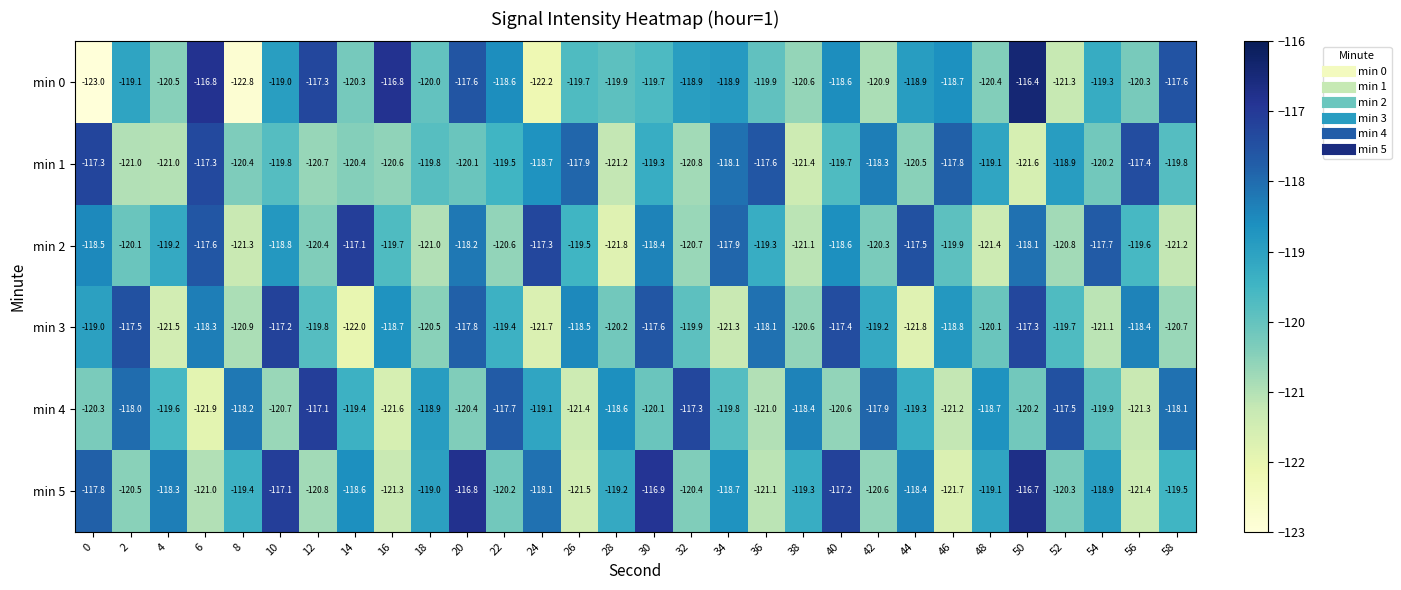

At which category is the sum across all series the highest?

50